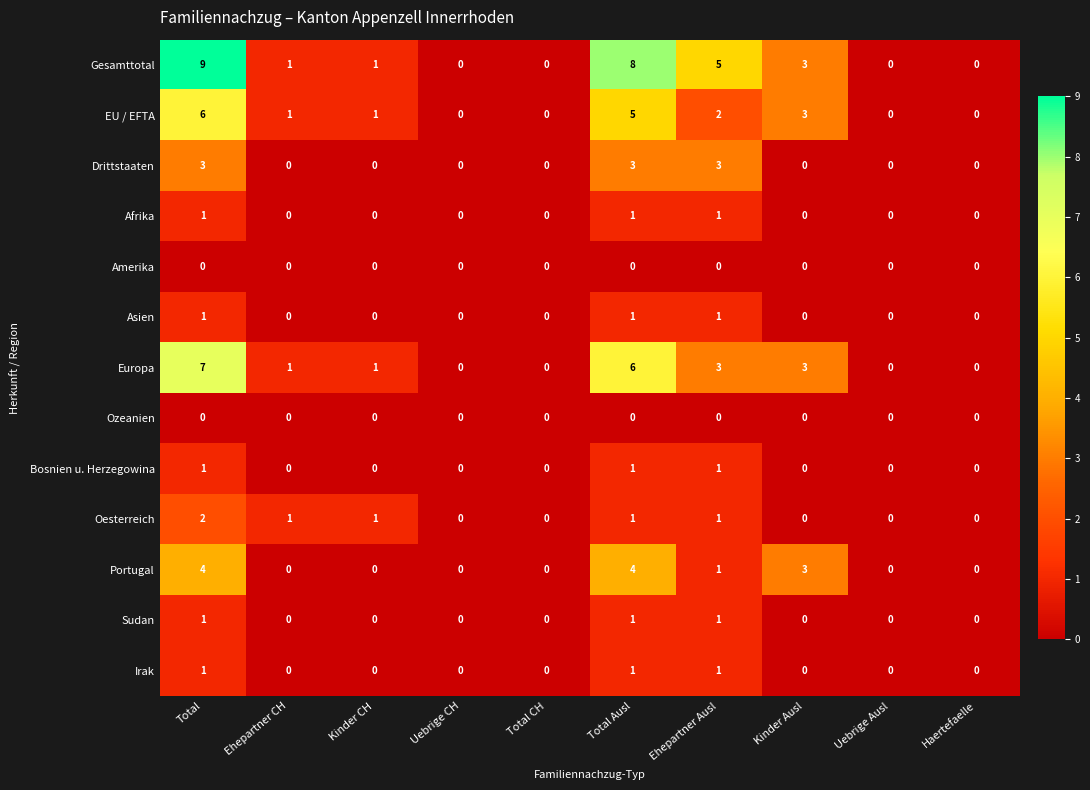

At which label does Europa first exceed 1?

Total